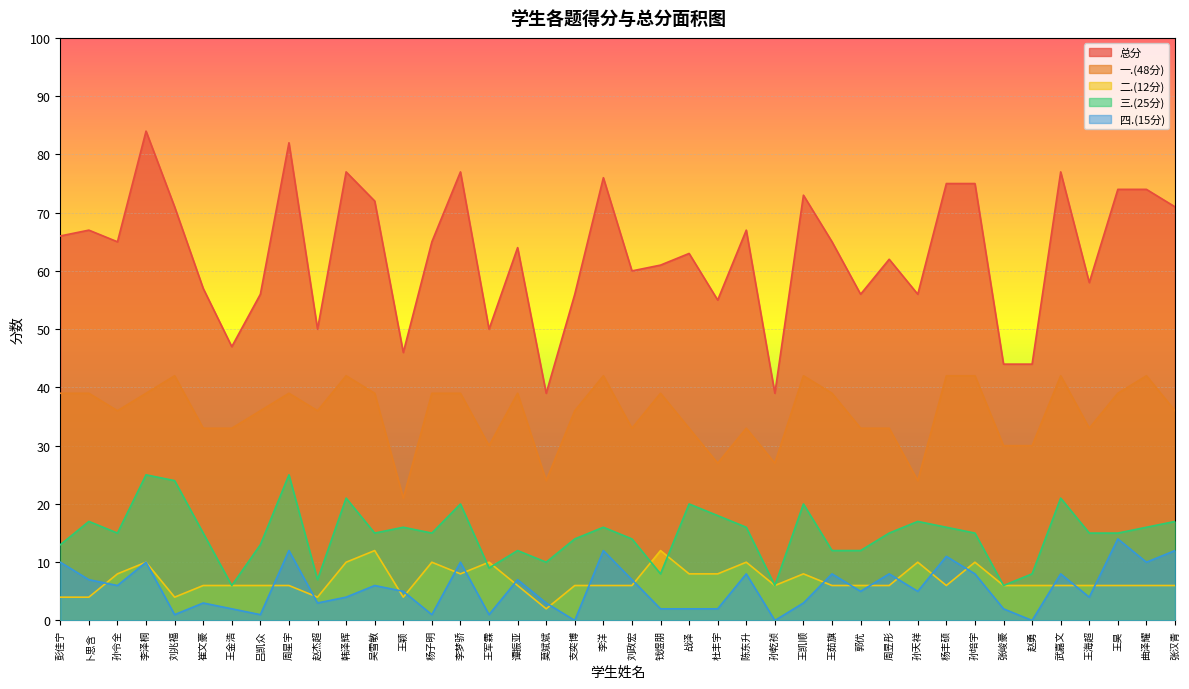

The value of 四.(15分) at 赵杰超 is 3. True or false?

True